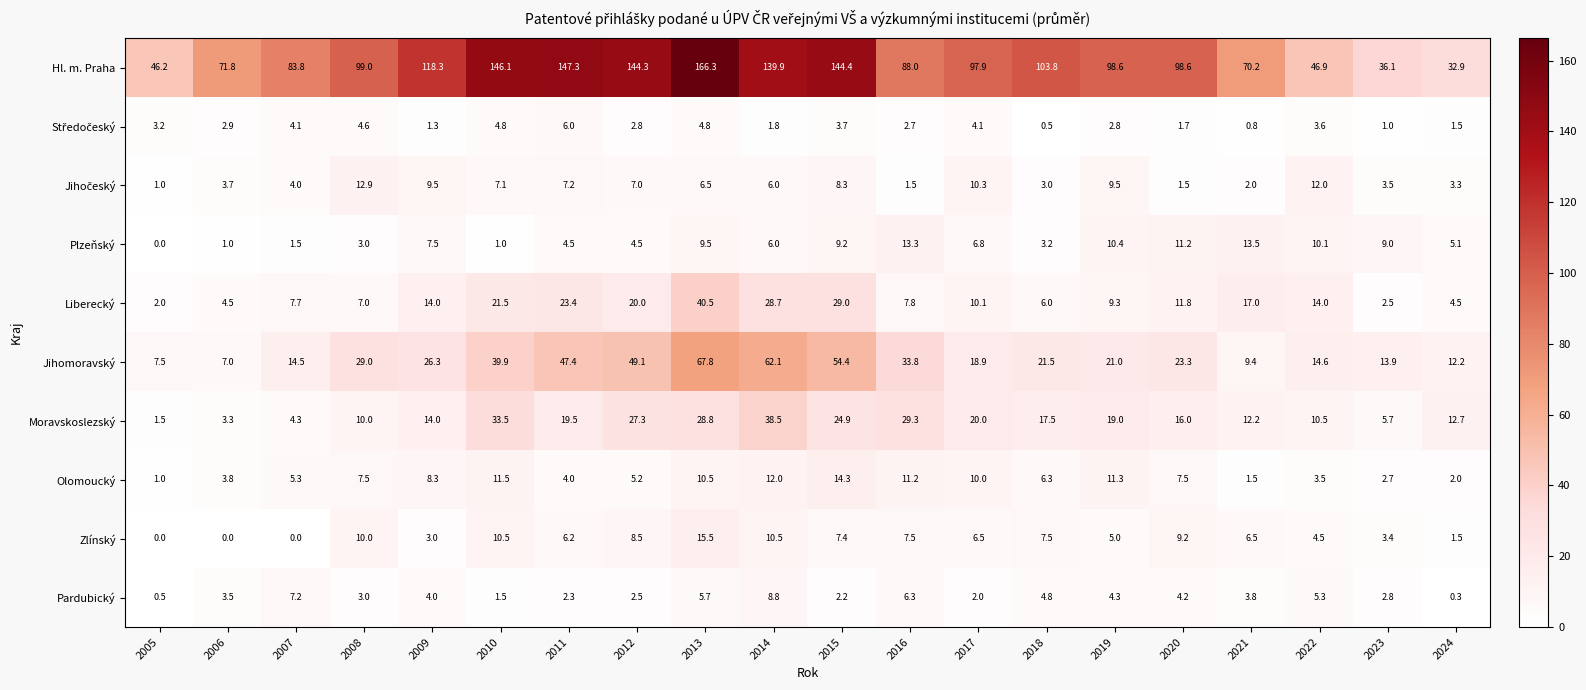

Read the Zlínský value at 2021.

6.5